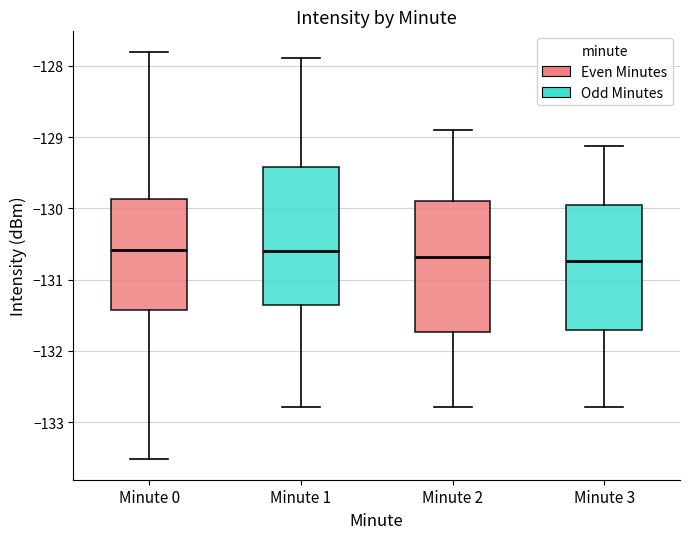

Reading left to right, read every box against the y-axis: the position of its median line, the range the box covers, and the ends of its whiskers. The values are not printed on the chart, so give them approximately, as read against the axis.

Minute 0: median -130.6, box -131.4 to -129.9, whiskers -133.5 to -127.8
Minute 1: median -130.6, box -131.4 to -129.4, whiskers -132.8 to -127.9
Minute 2: median -130.7, box -131.7 to -129.9, whiskers -132.8 to -128.9
Minute 3: median -130.7, box -131.7 to -130.0, whiskers -132.8 to -129.1